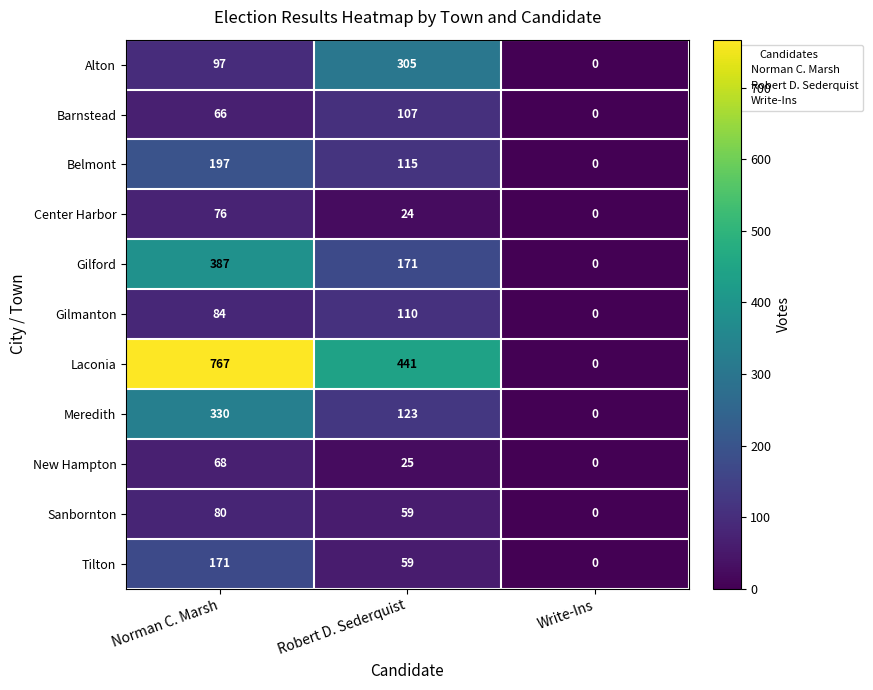

Which series has the largest range (max minus min)?

Laconia